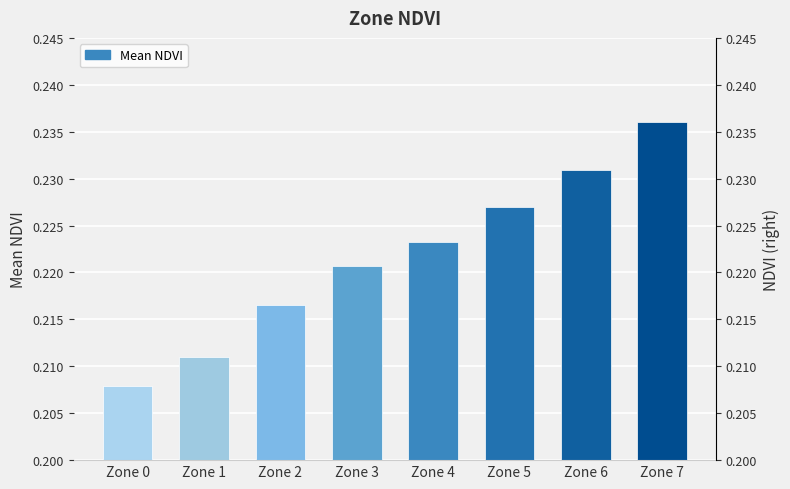

How many bars are there in total?

8